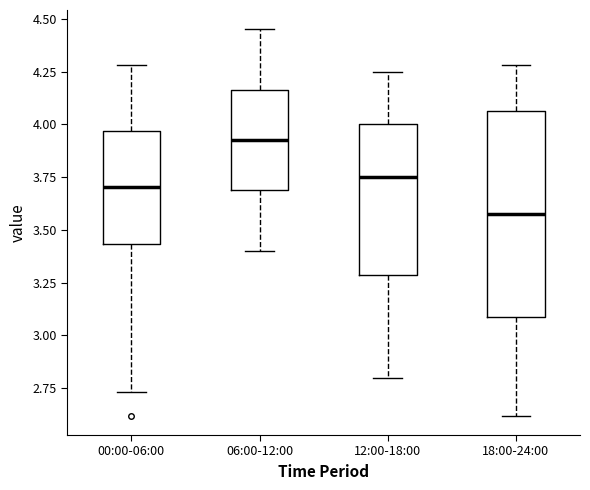

Reading left to right, transcribe this box plot: for each box, give where its median line is, the range the box spans, and where its two whiskers end, as read against the y-axis. The values are not printed on the chart, so give them approximately, as read against the axis.

00:00-06:00: median 3.70, box 3.45 to 3.95, whiskers 2.75 to 4.30
06:00-12:00: median 3.95, box 3.70 to 4.15, whiskers 3.40 to 4.45
12:00-18:00: median 3.75, box 3.30 to 4.00, whiskers 2.80 to 4.25
18:00-24:00: median 3.60, box 3.10 to 4.05, whiskers 2.60 to 4.30